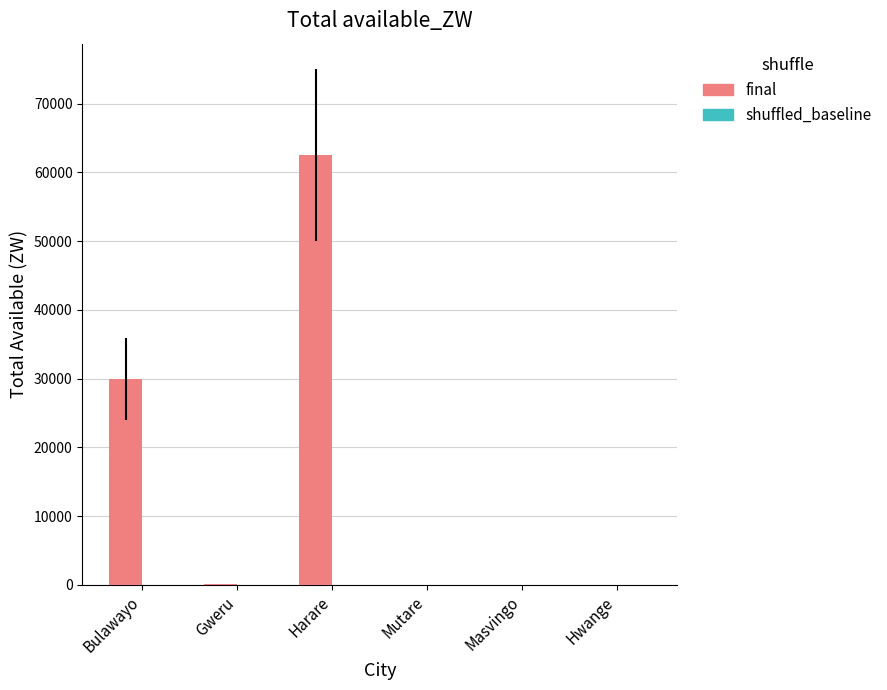

What value does the data have at Harare?

62490.4